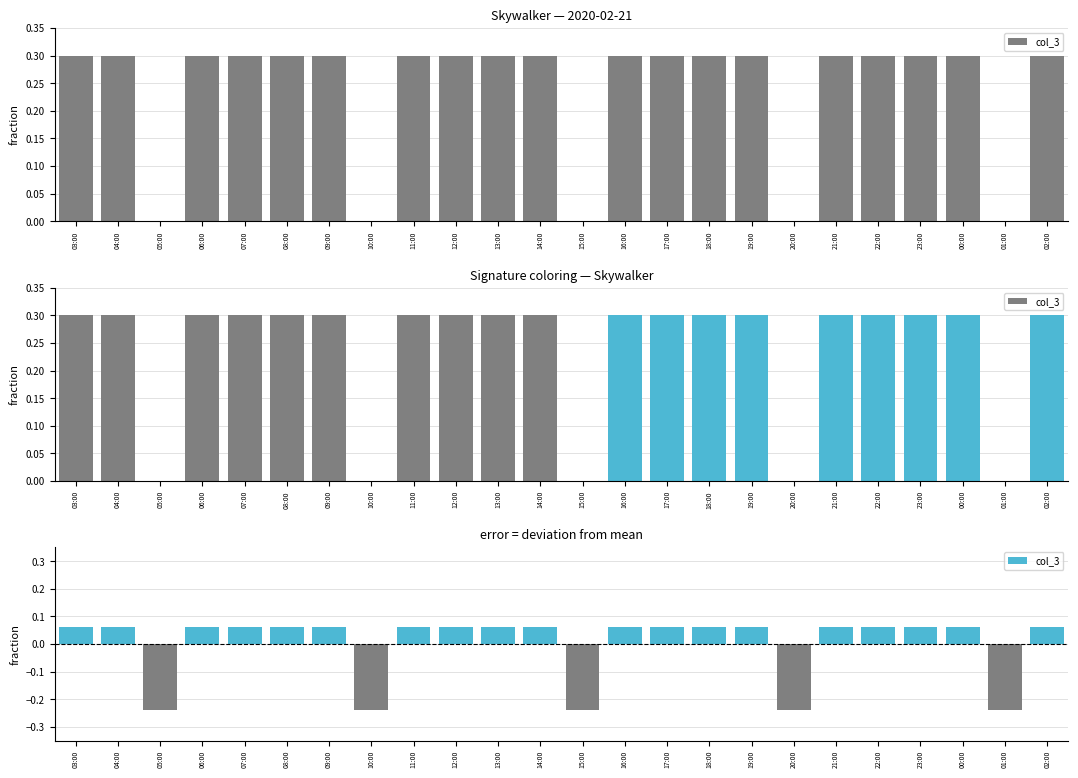

Does the chart contain any negative values?

Yes